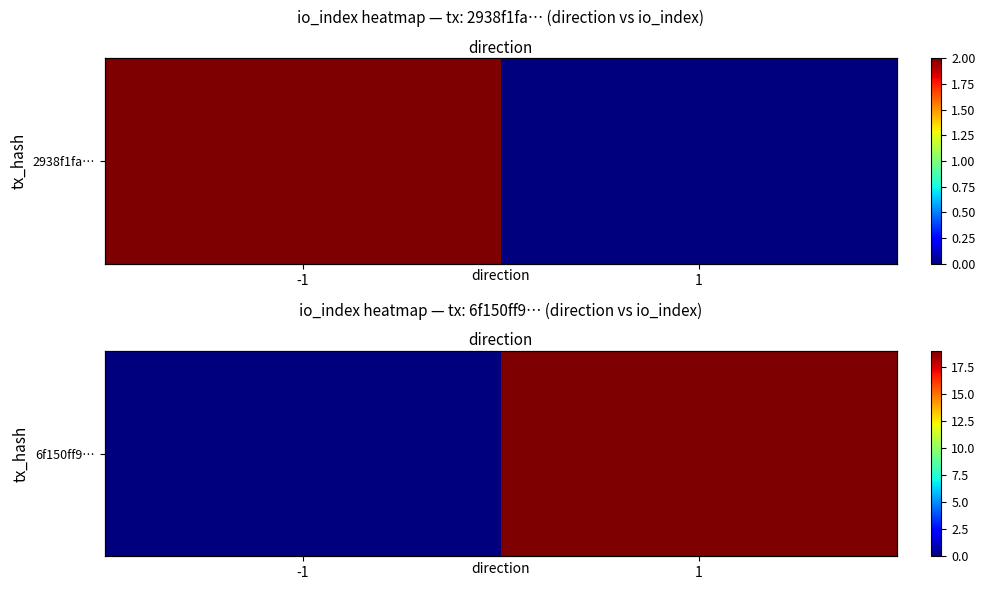

What is the approximate value at 1, to the nearest 5?

20